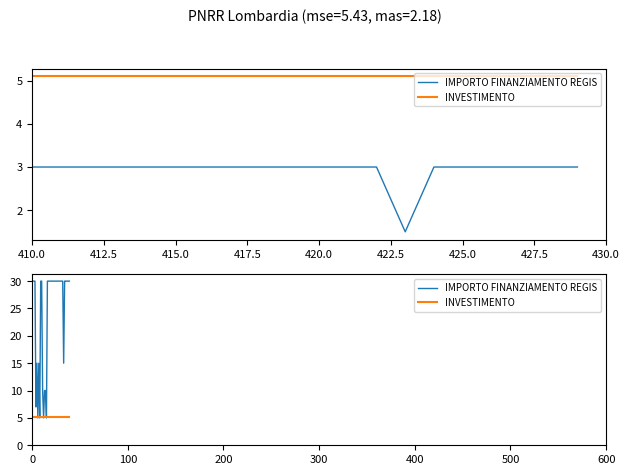

What is the approximate value of INVESTIMENTO at 31?

5.1